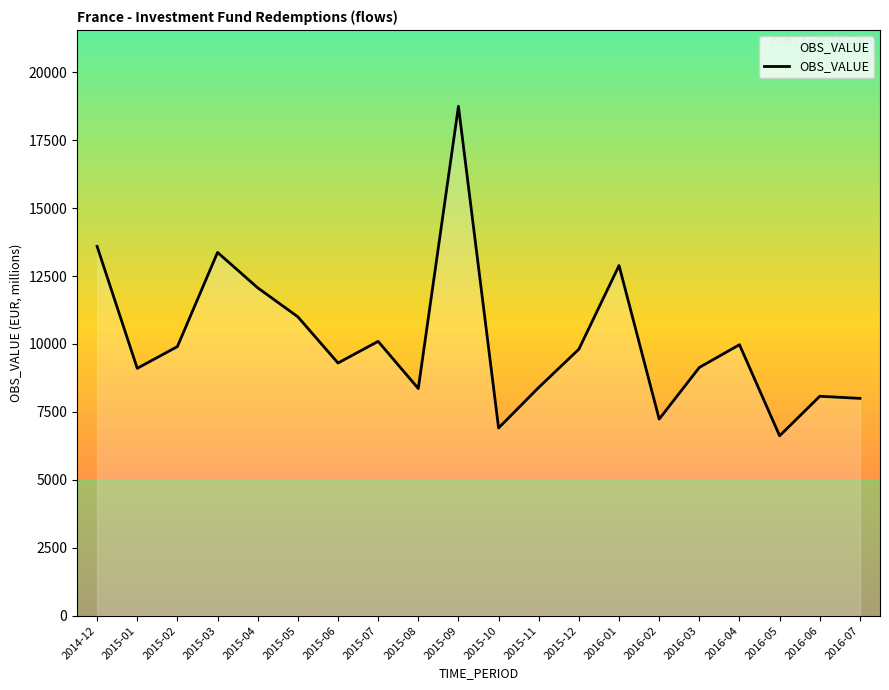

What is the approximate value at 2016-04, to the nearest 10?

9970